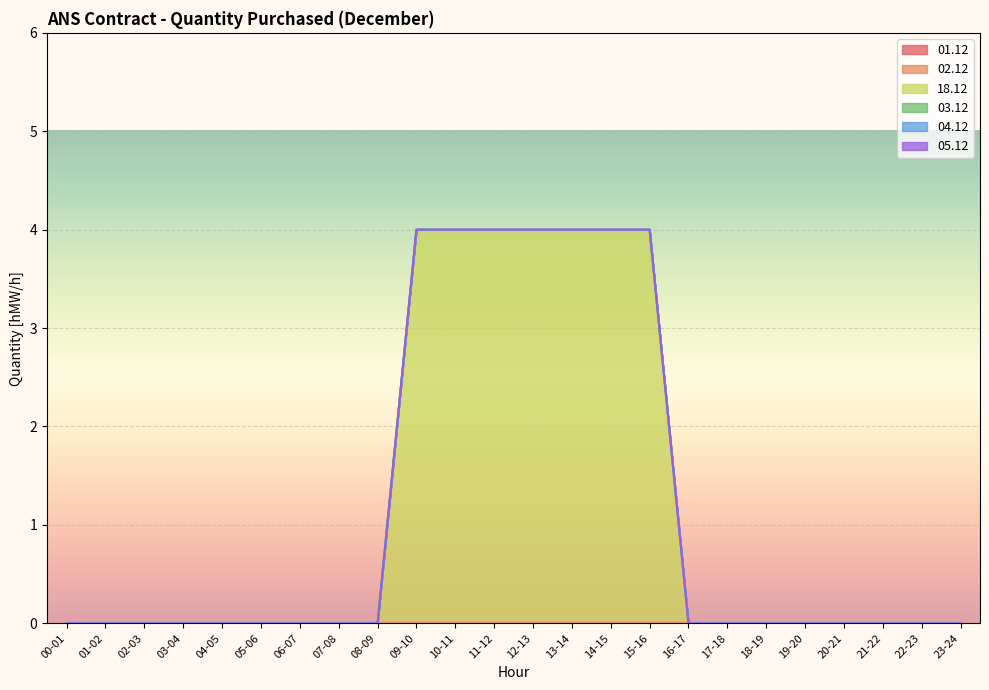

True or false: 05.12 has a value of 0 at 02-03.

True